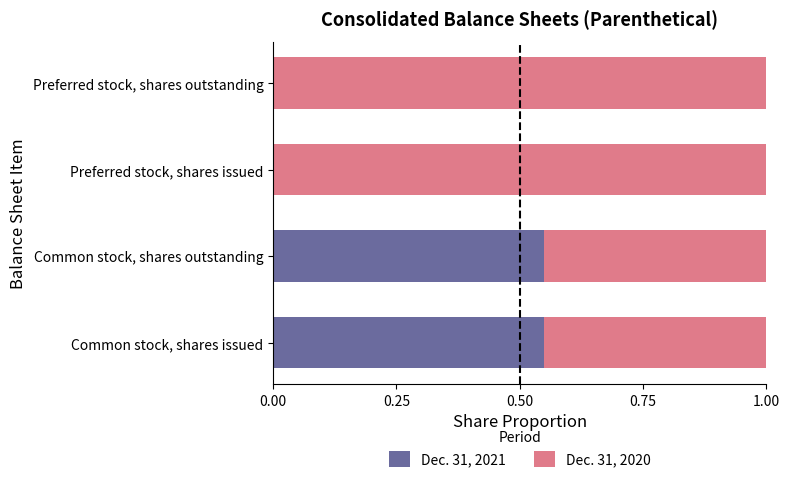

Is it true that Dec. 31, 2021 equals 0.0 at Preferred stock, shares issued?

True